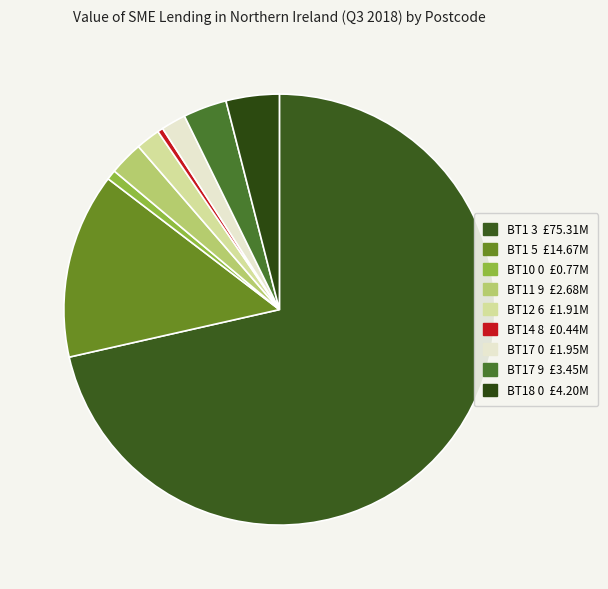

What is the smallest slice in the pie chart?

BT14 8